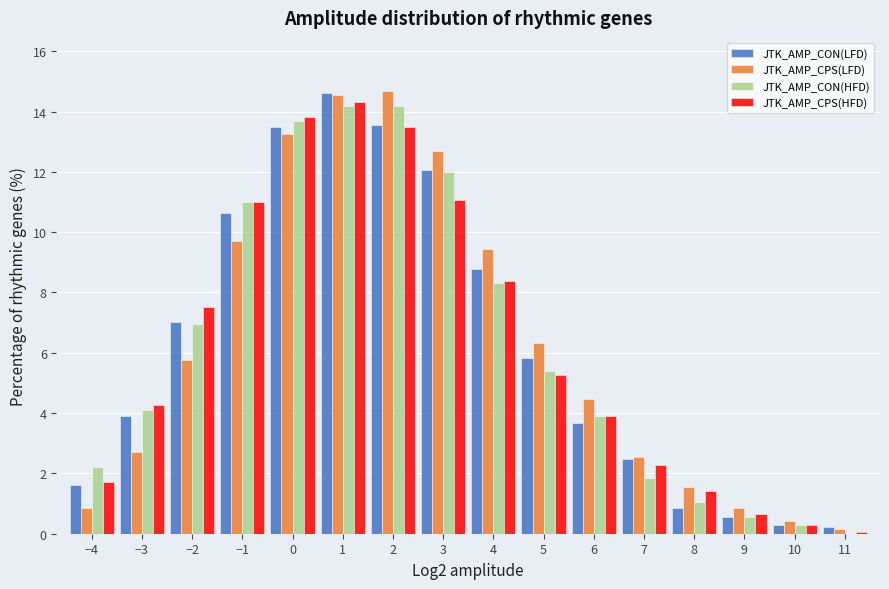

At which label does JTK_AMP_CPS(HFD) first exceed 5?

−2